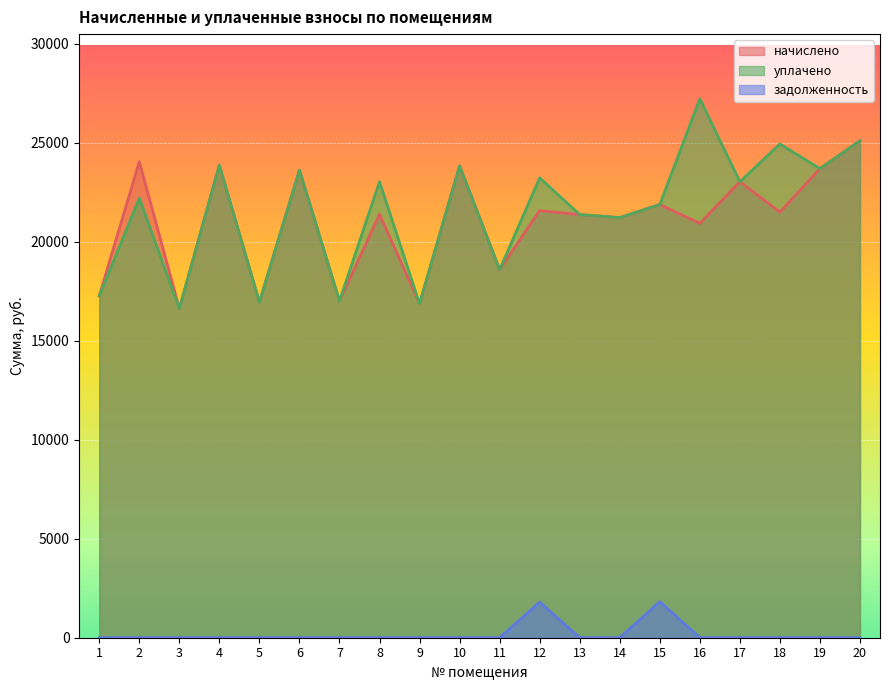

Is it true that уплачено equals 35139.7 at 20?

False